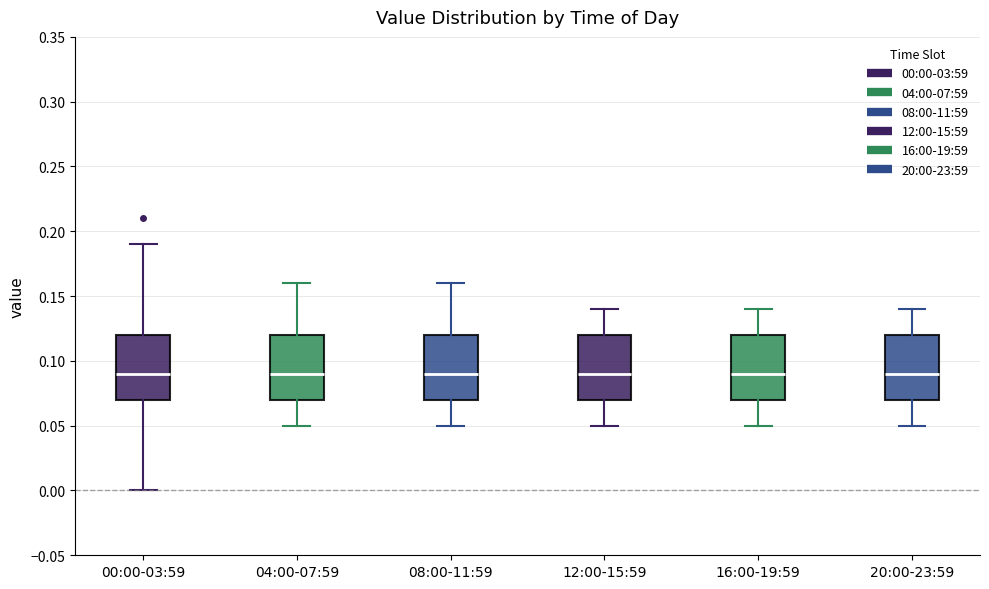

Reading left to right, transcribe this box plot: for each box, give where its median line is, the range the box spans, and where its two whiskers end, as read against the y-axis. The values are not printed on the chart, so give them approximately, as read against the axis.

00:00-03:59: median 0.09, box 0.07 to 0.12, whiskers 0.00 to 0.19
04:00-07:59: median 0.09, box 0.07 to 0.12, whiskers 0.05 to 0.16
08:00-11:59: median 0.09, box 0.07 to 0.12, whiskers 0.05 to 0.16
12:00-15:59: median 0.09, box 0.07 to 0.12, whiskers 0.05 to 0.14
16:00-19:59: median 0.09, box 0.07 to 0.12, whiskers 0.05 to 0.14
20:00-23:59: median 0.09, box 0.07 to 0.12, whiskers 0.05 to 0.14